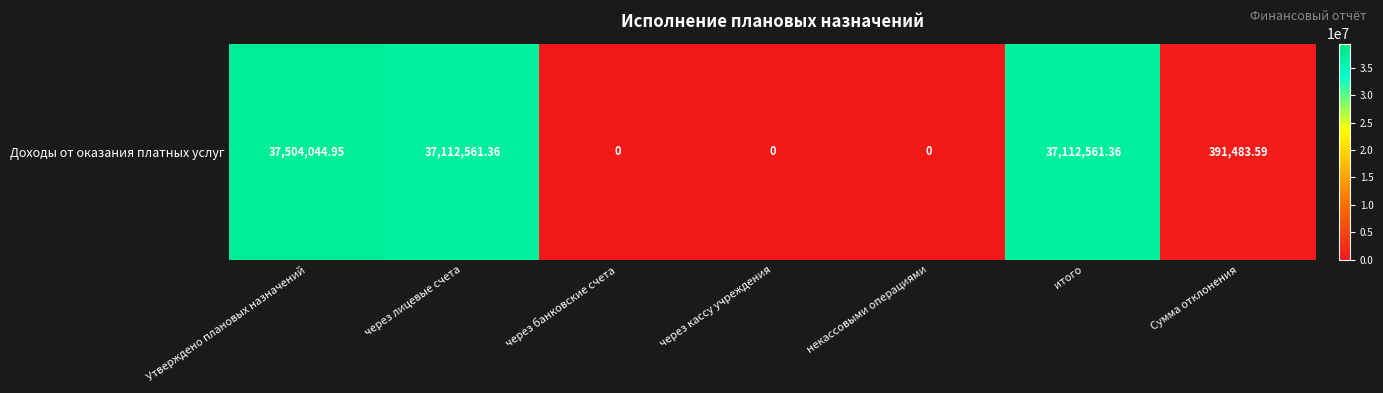

List the labels in order of value, smallest first.

через банковские счета, через кассу учреждения, некассовыми операциями, Сумма отклонения, через лицевые счета, итого, Утверждено плановых назначений